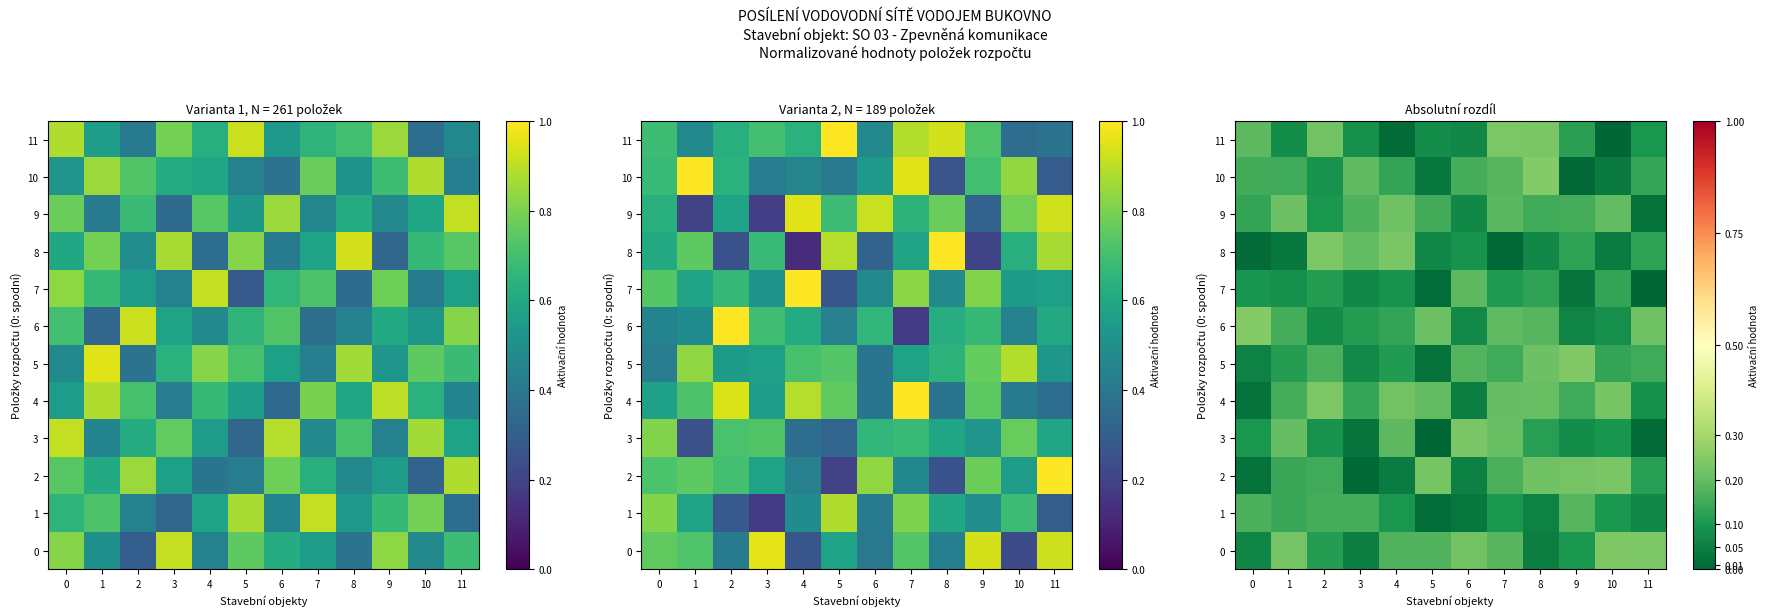

The value of 11 at 10 is 0.0. True or false?

False